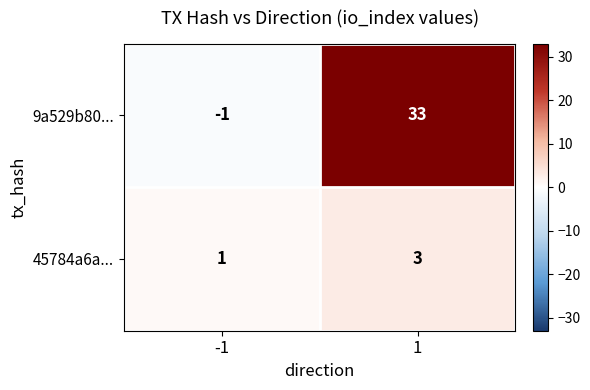

The 45784a6a... series shows 3 at 1. True or false?

True